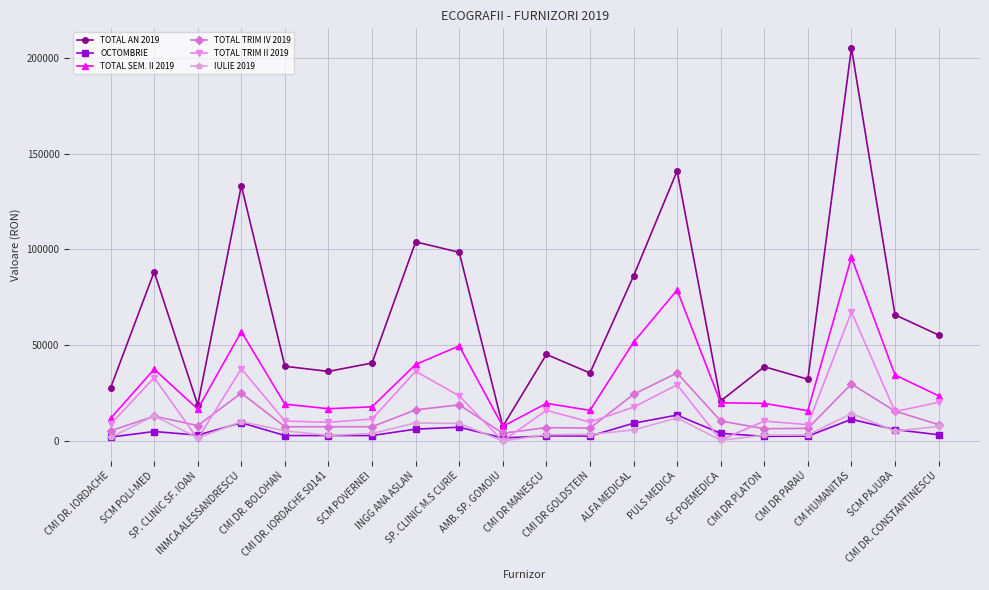

What is the maximum value for TOTAL TRIM II 2019?

67390.0